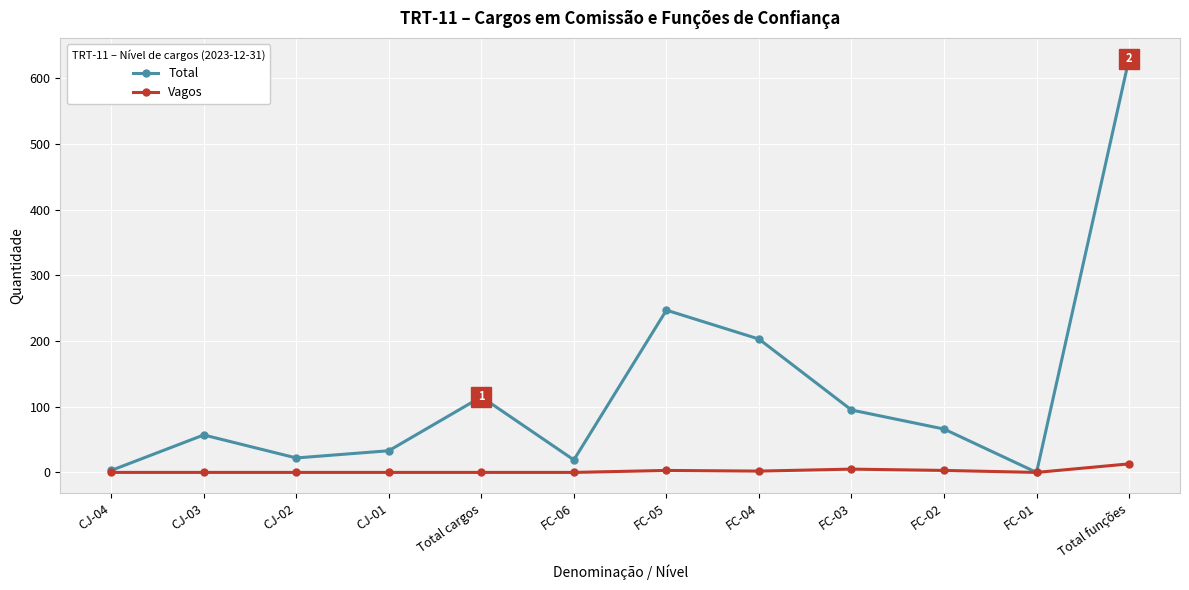

True or false: Total has more than 0 points higher than both neighbors.

True